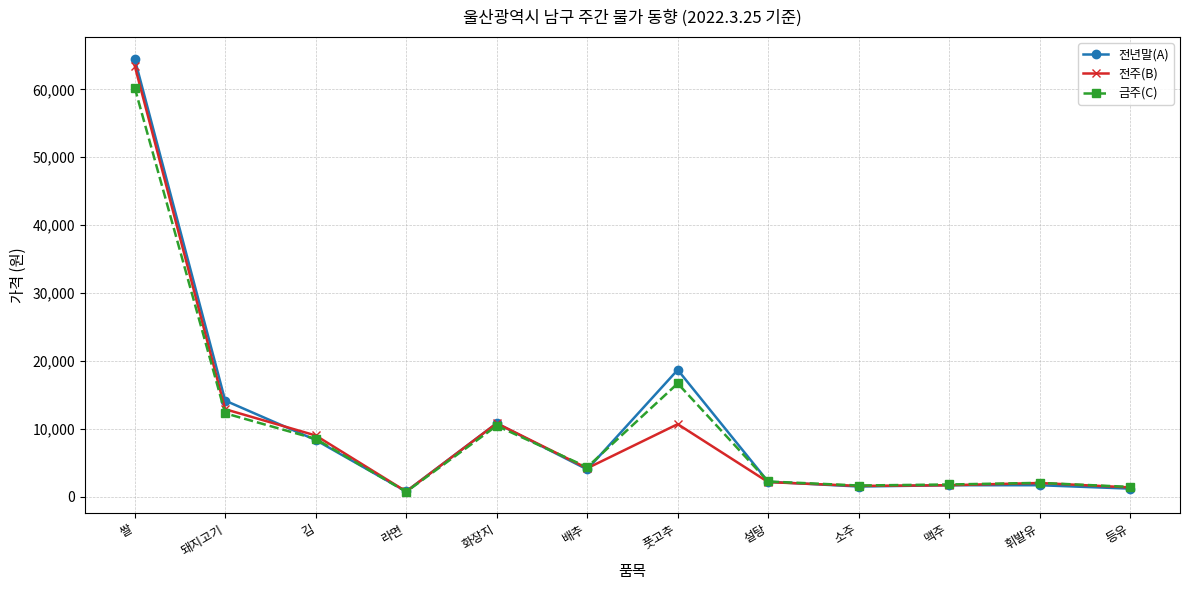

What is the difference between the second highest and minimum values in the 전주(B) series?

12120